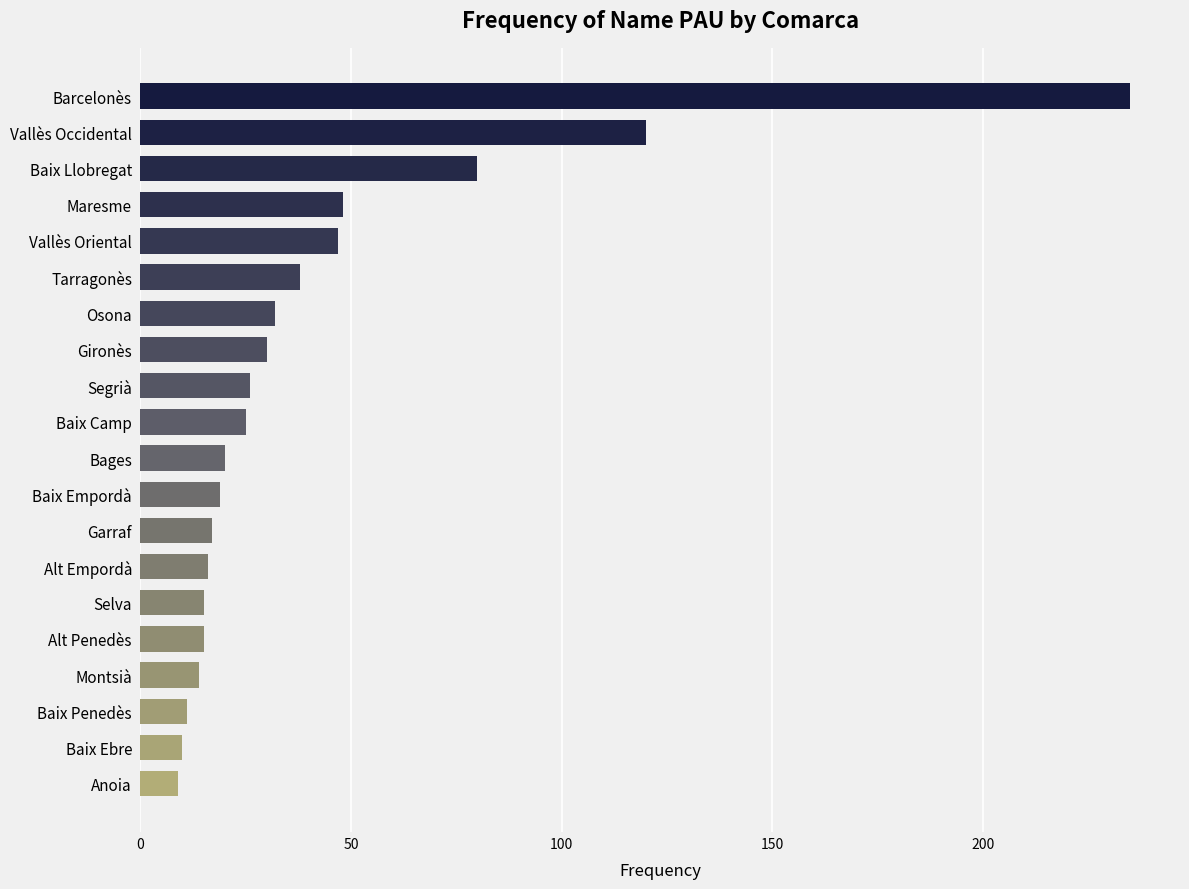

What is the smallest value displayed?

9